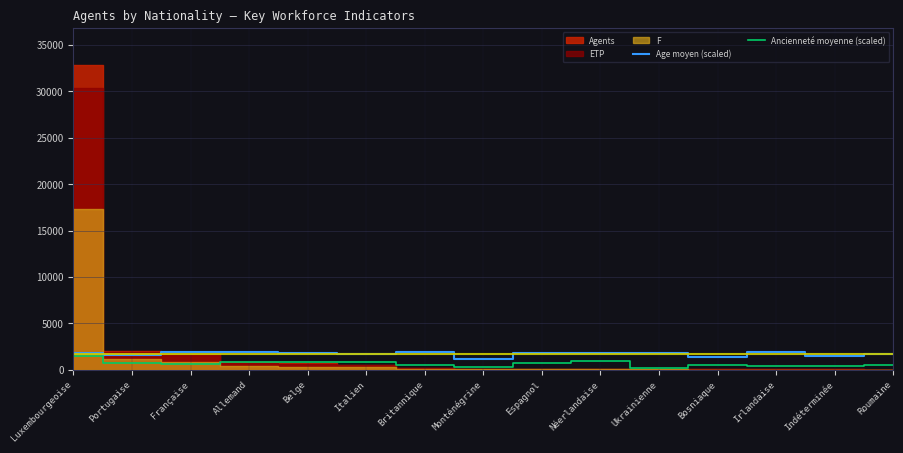

What is the minimum value for Age moyen (scaled)?

1218.0